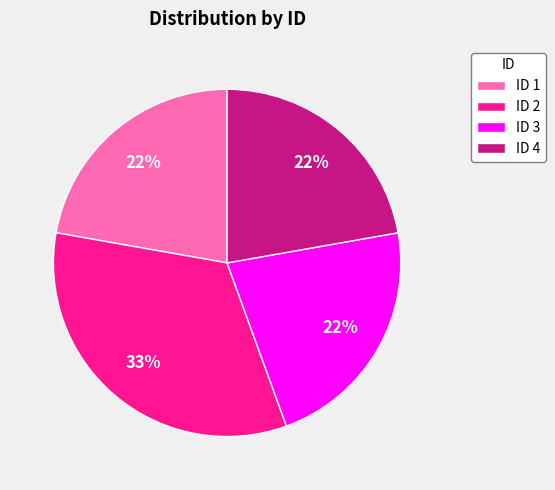

Does any single category account for the majority?

No